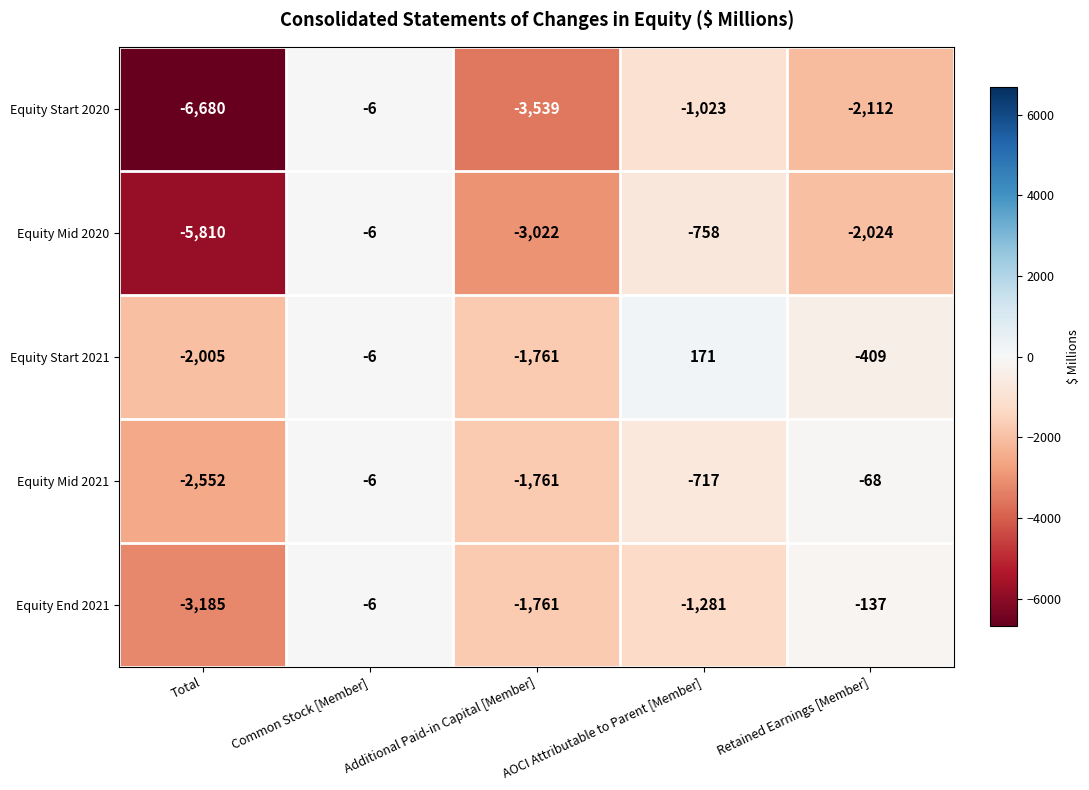

What is the sum of all Equity Start 2020 values?

-13360